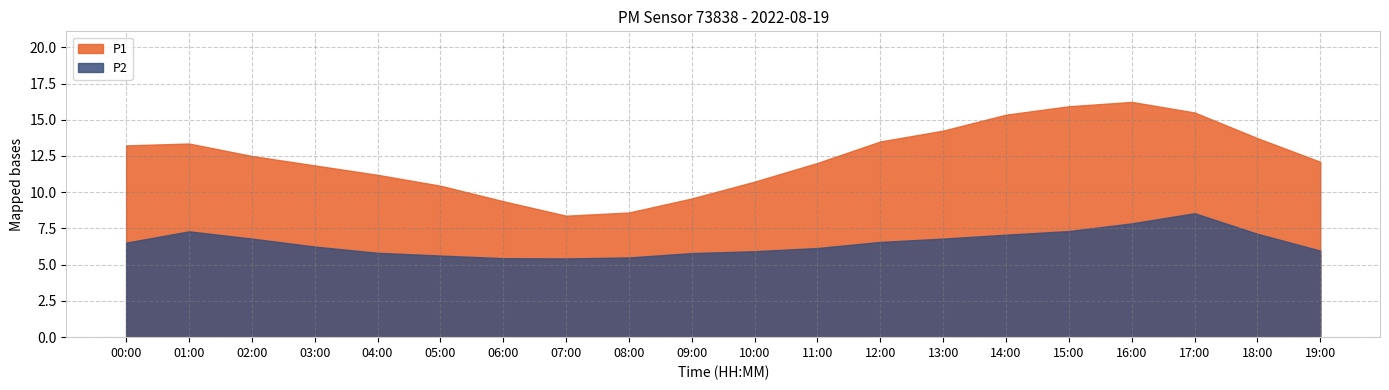

Is the value of P2 at 05:00 greater than the value of P1 at 15:00?

No